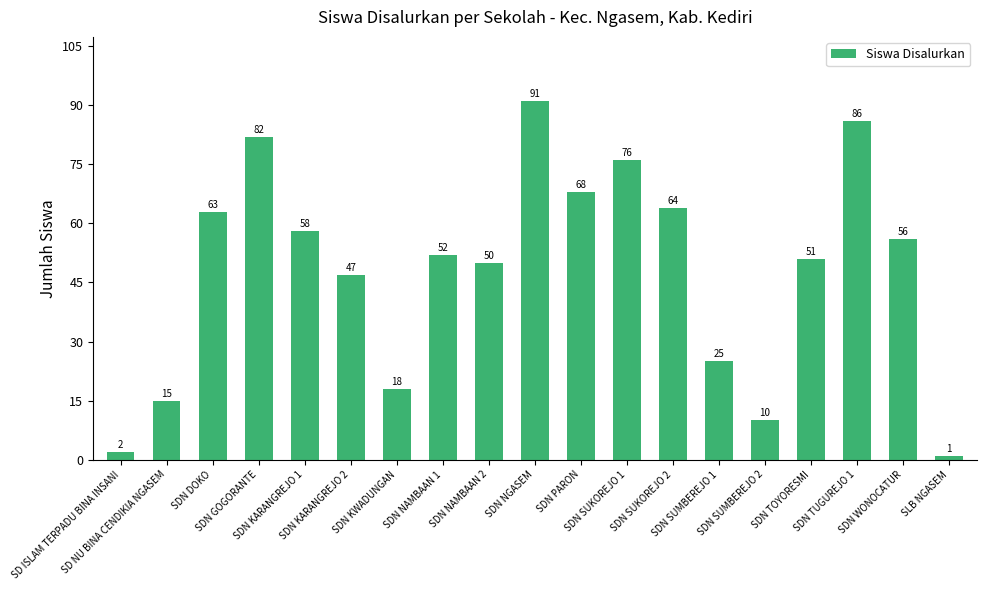

How many bars are there in total?

19